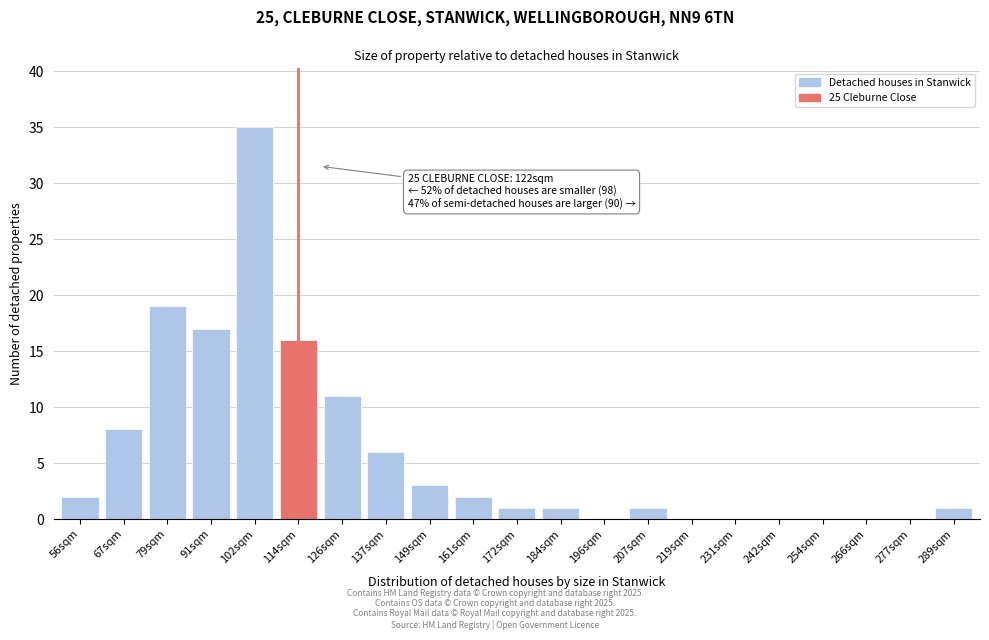

Reading left to right, what are all the values shown in this chart?

56sqm=2	67sqm=8	79sqm=19	91sqm=17	102sqm=35	114sqm=16	126sqm=11	137sqm=6	149sqm=3	161sqm=2	172sqm=1	184sqm=1	196sqm=0	207sqm=1	219sqm=0	231sqm=0	242sqm=0	254sqm=0	266sqm=0	277sqm=0	289sqm=1